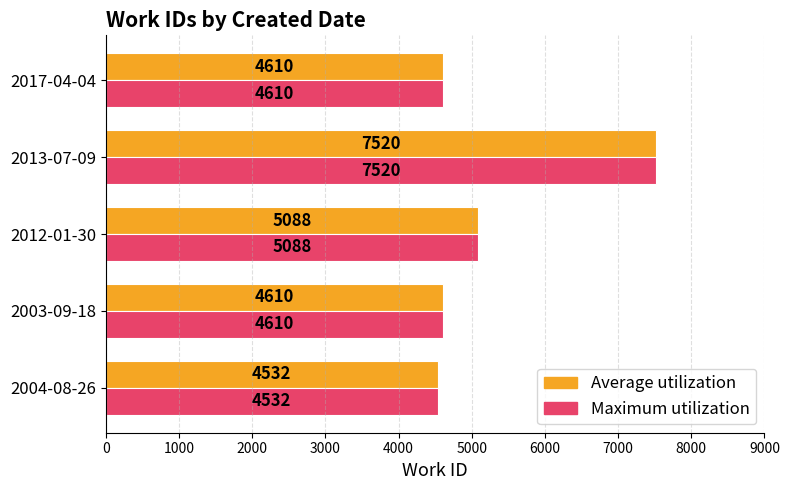

What is the total value across all series at 2012-01-30?

10176